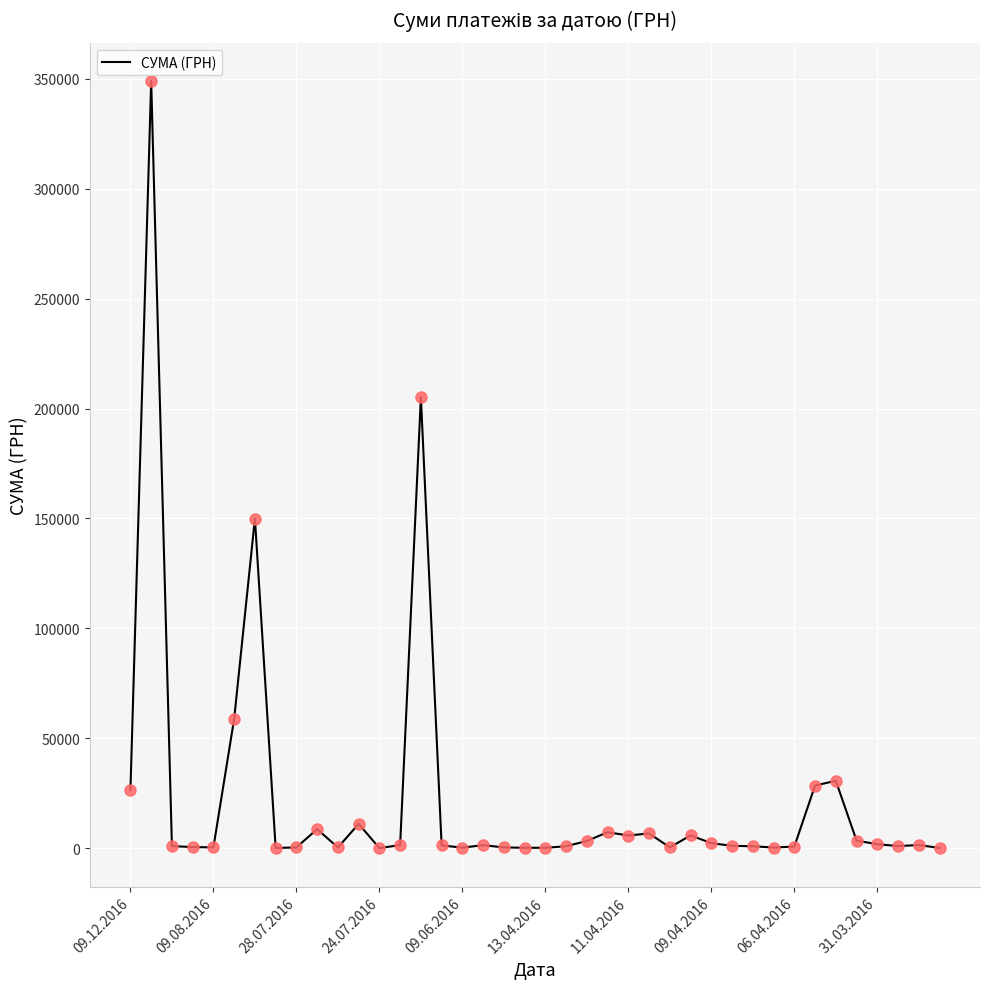

What is the greatest value displayed?

348965.9